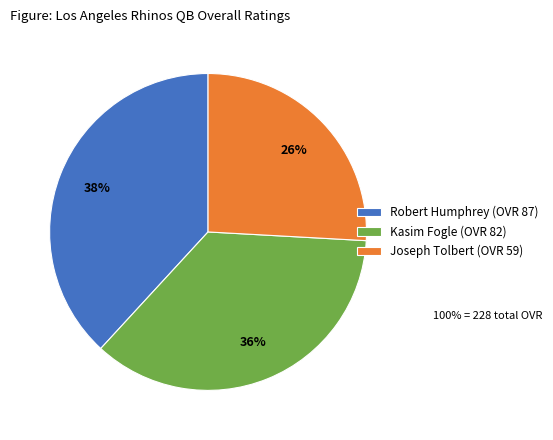

Does Robert Humphrey account for over 50% of the chart?

No